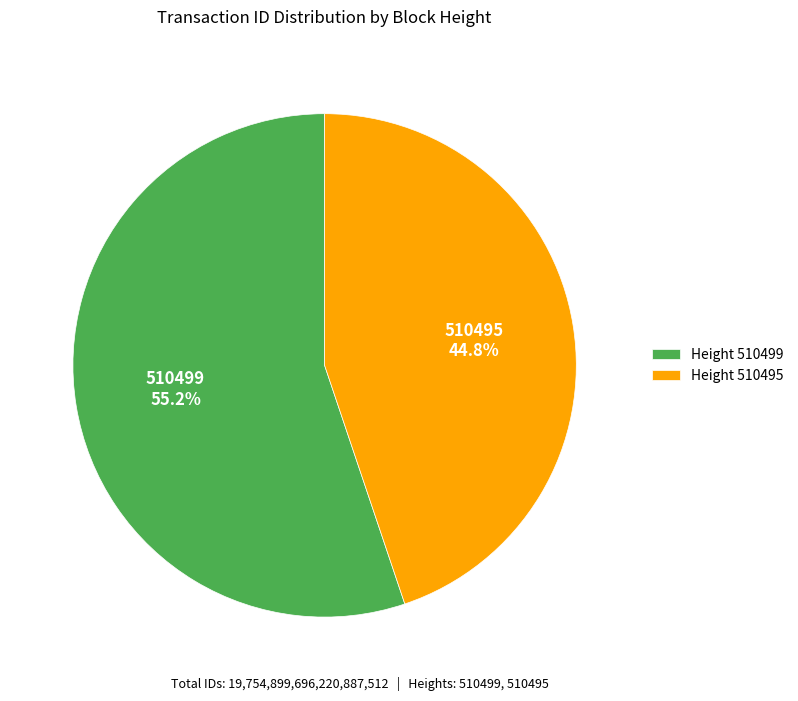

Which slice is the largest?

Height 510499